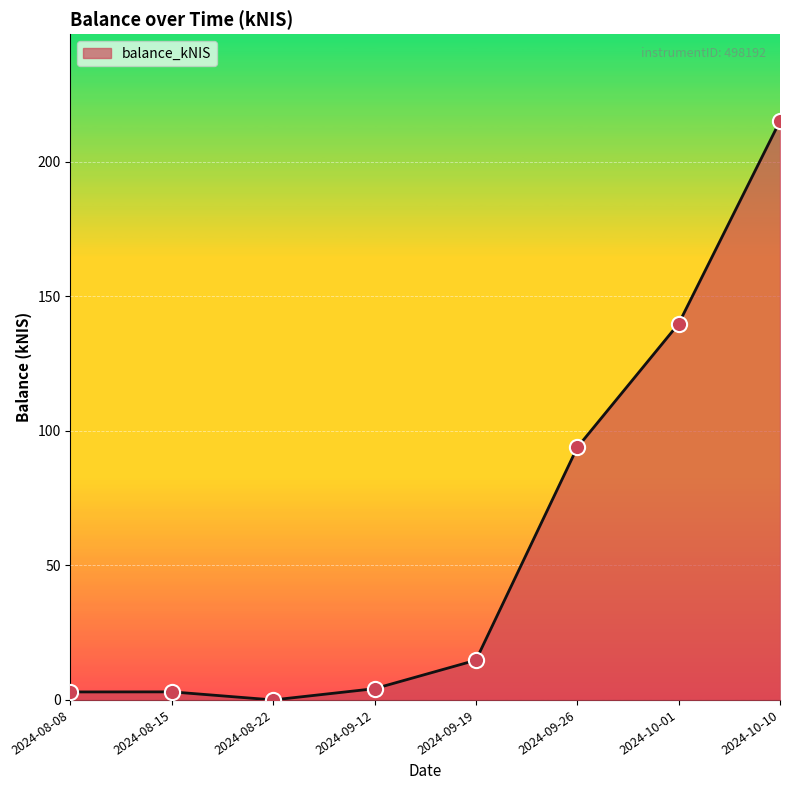

Which has a higher value, 2024-10-01 or 2024-08-08?

2024-10-01